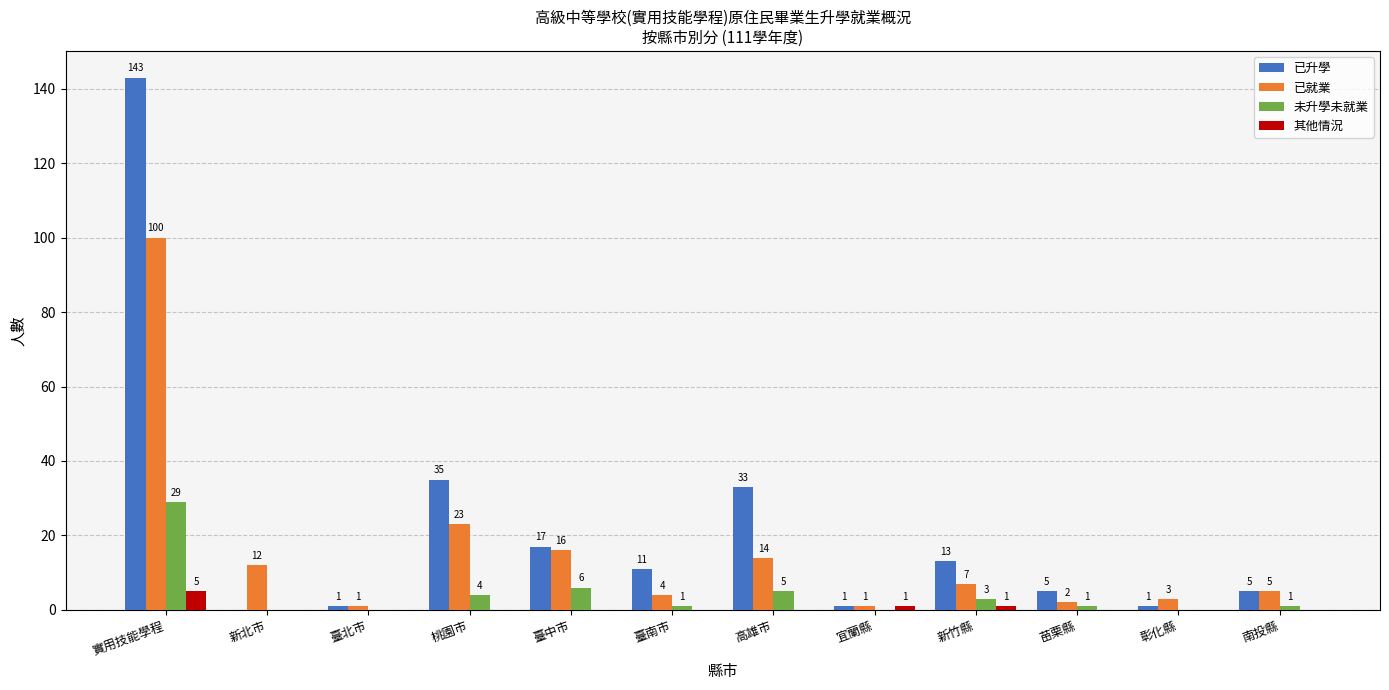

At which label does 未升學未就業 first exceed 1?

實用技能學程